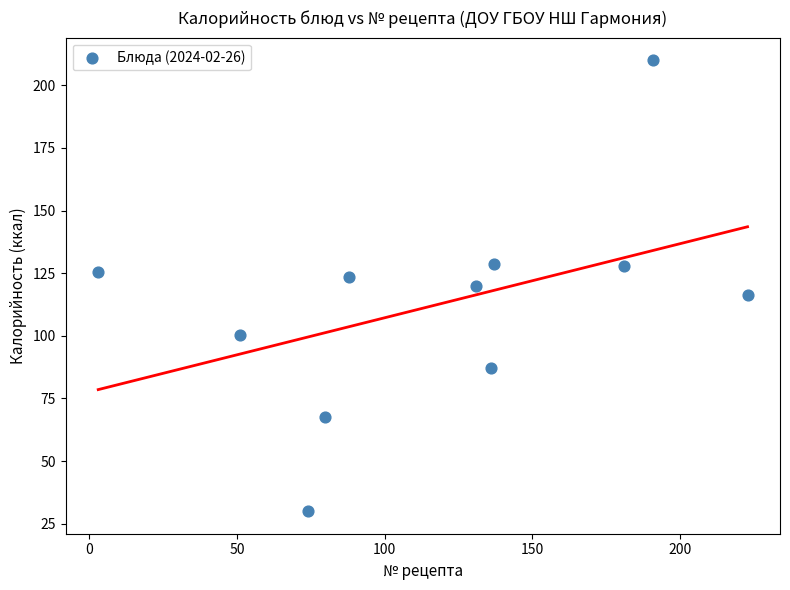

What is the range of X values (max minus min)?

220.0